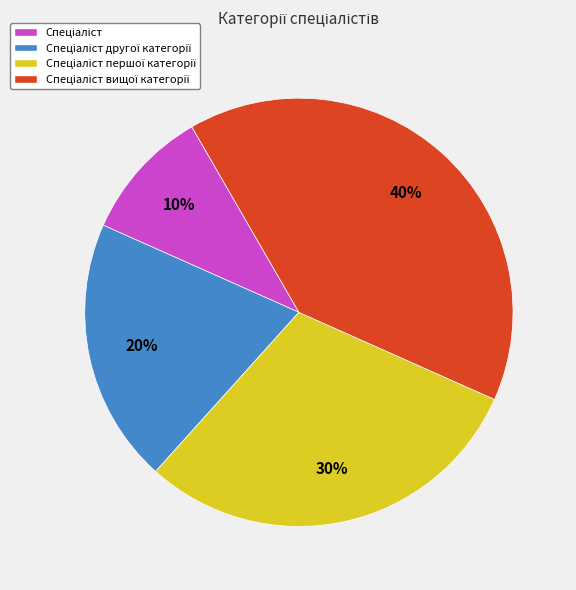

To the nearest percent, what is the average slice percentage?

25%